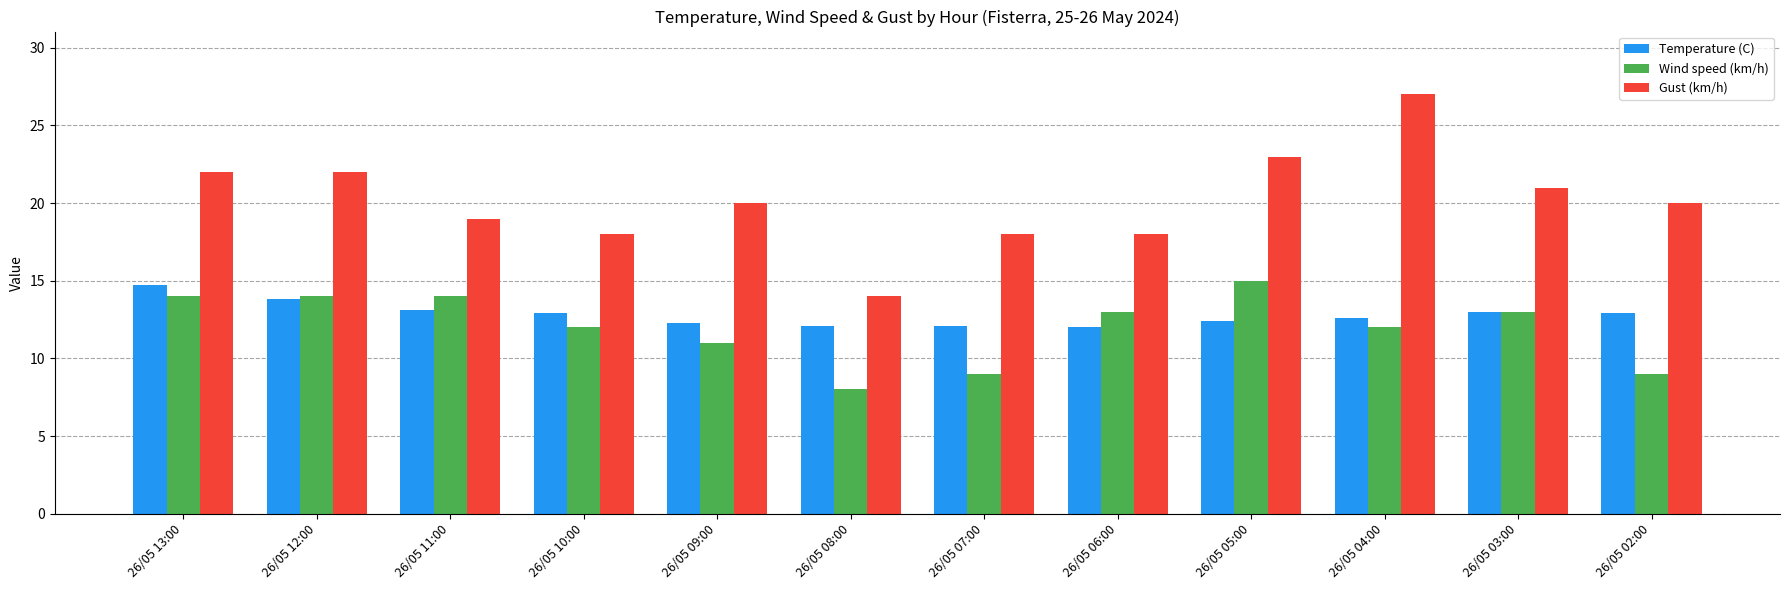

What position from the left is 26/05 10:00?

4